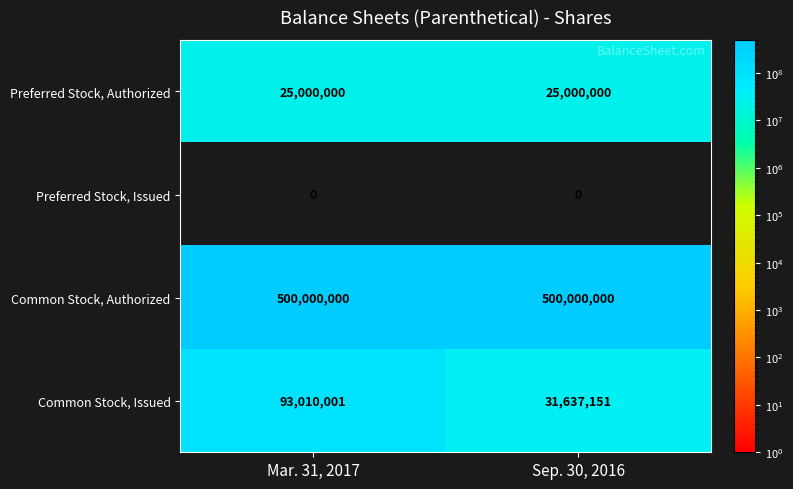

Read the Common Stock, Issued value at Mar. 31, 2017, to the nearest 100.

93010000